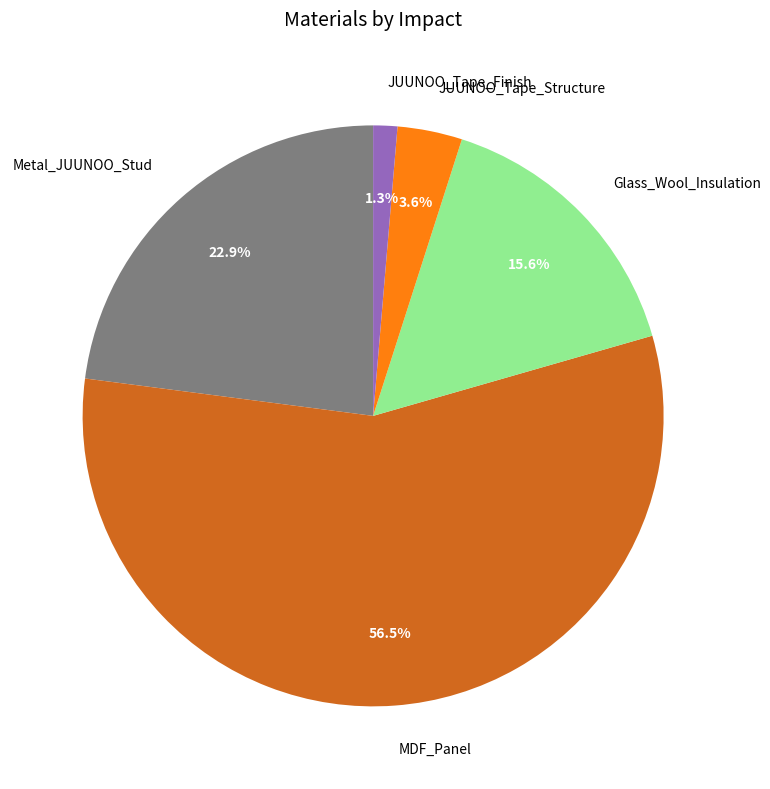

To the nearest percent, what is the combined percentage of Metal_JUUNOO_Stud and JUUNOO_Tape_Structure?

27%